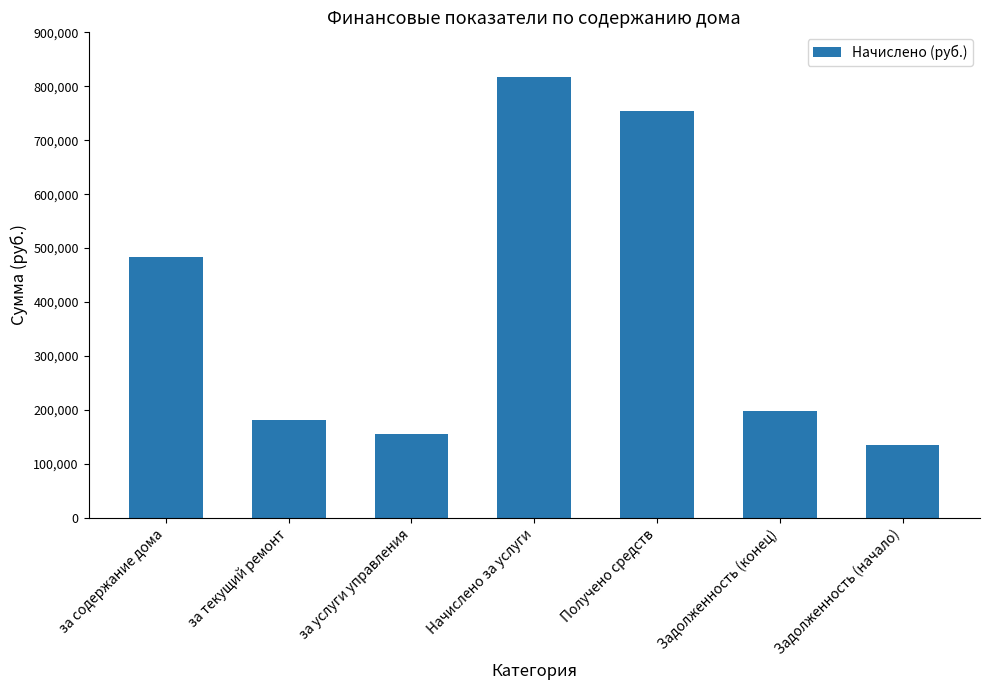

The chart shows a value of 754856.5 at Получено средств. True or false?

True